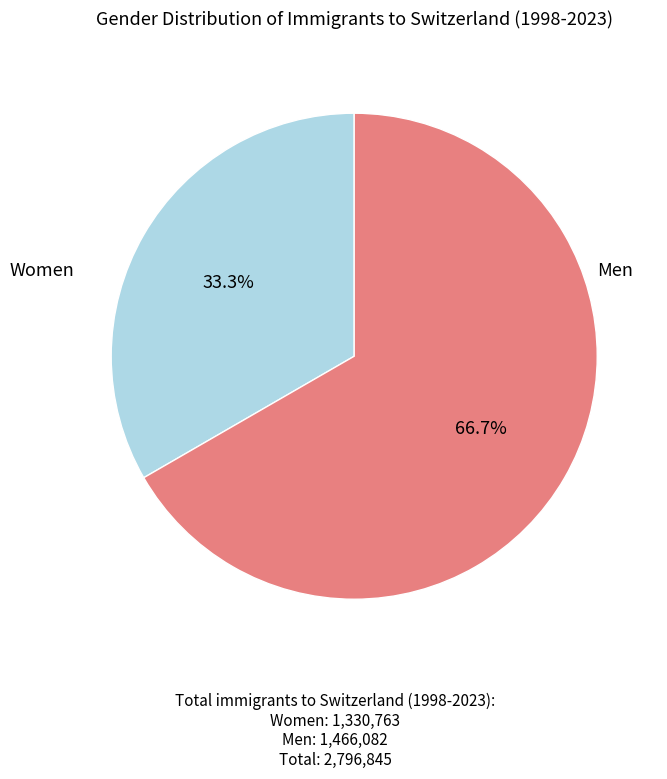

To the nearest percent, what is the difference between the largest and smallest slice percentages?

33%